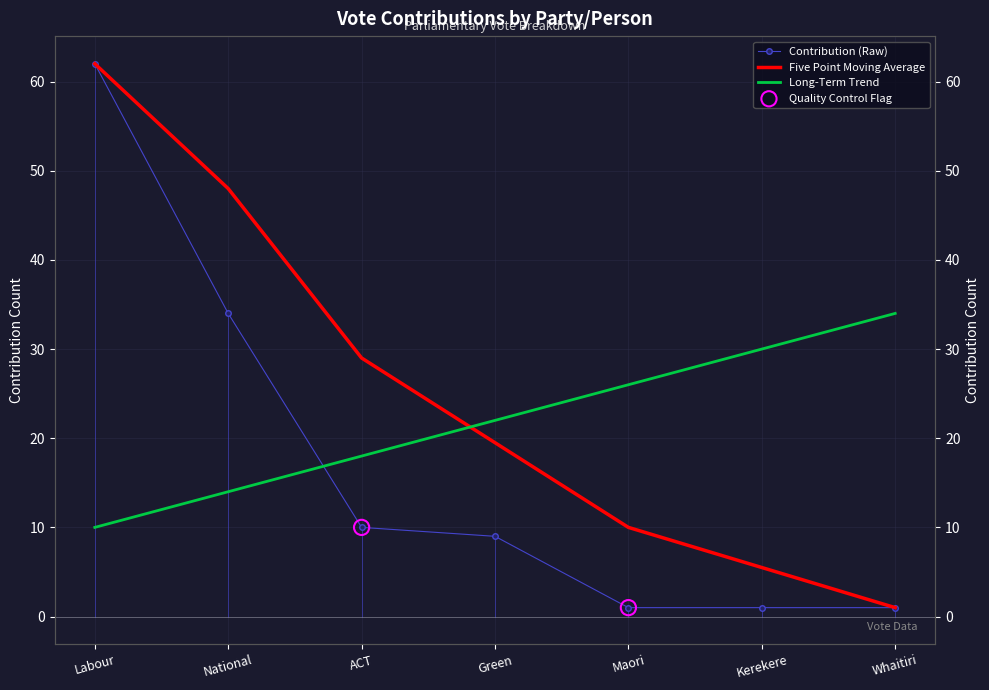

Is the value of Contribution (Raw) at Whaitiri greater than the value of Long-Term Trend at Whaitiri?

No